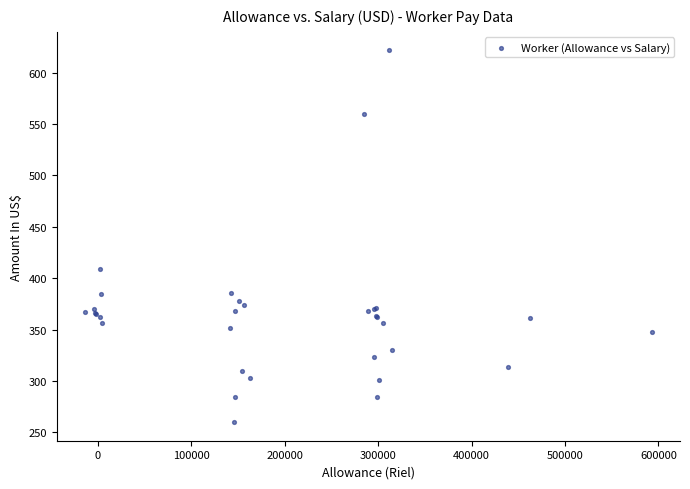

What Y value in the scatter plot is closest to 440?

408.8